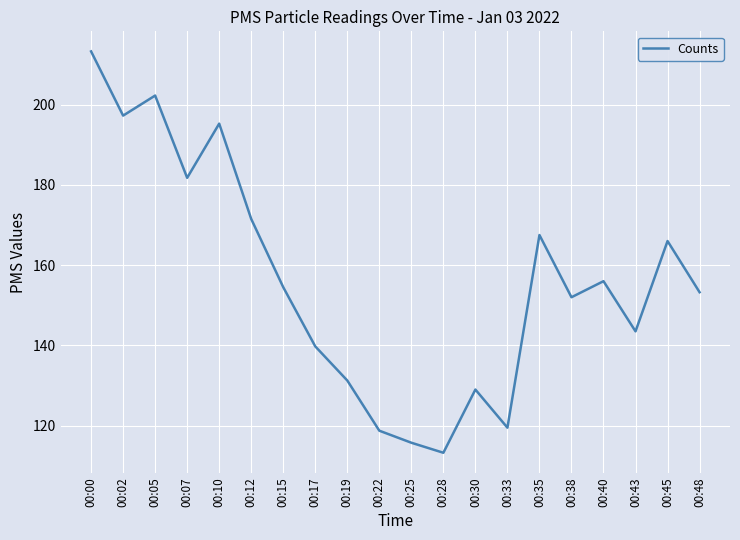

How many lines are shown in the chart?

1